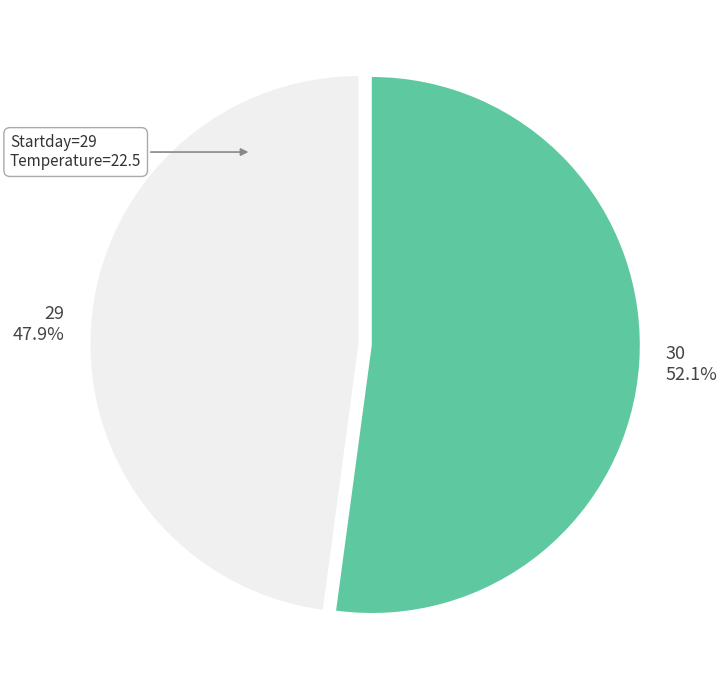

Which category has the biggest portion of the pie?

30